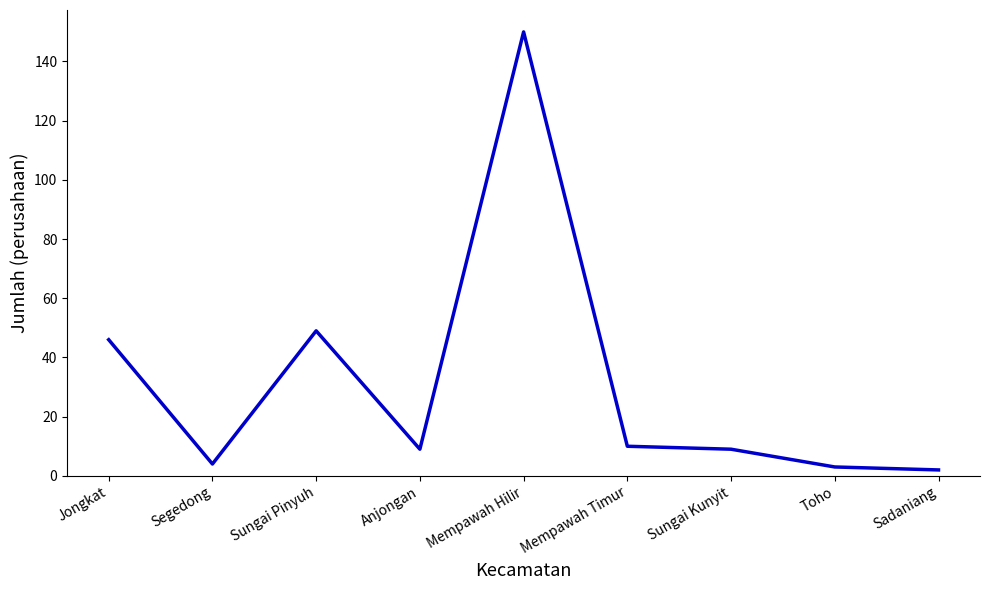

What position from the left is Anjongan?

4